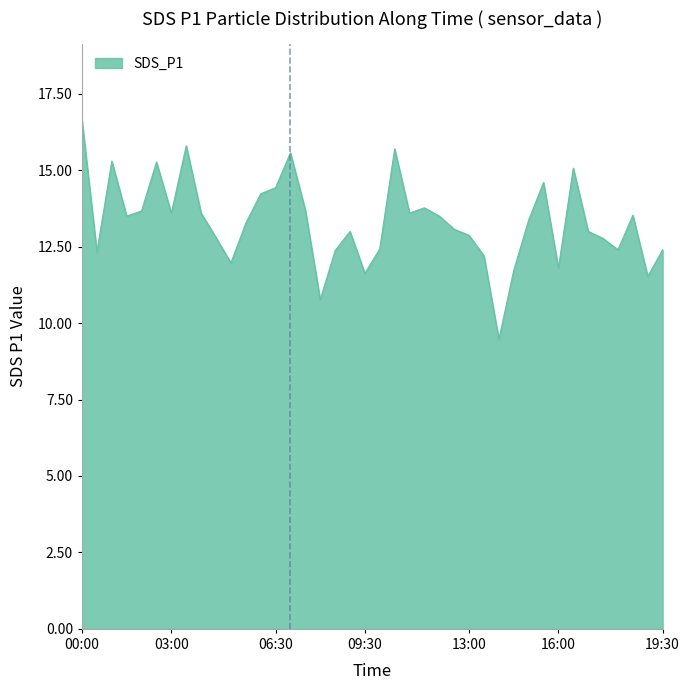

What is the difference between the maximum and minimum values?

7.2